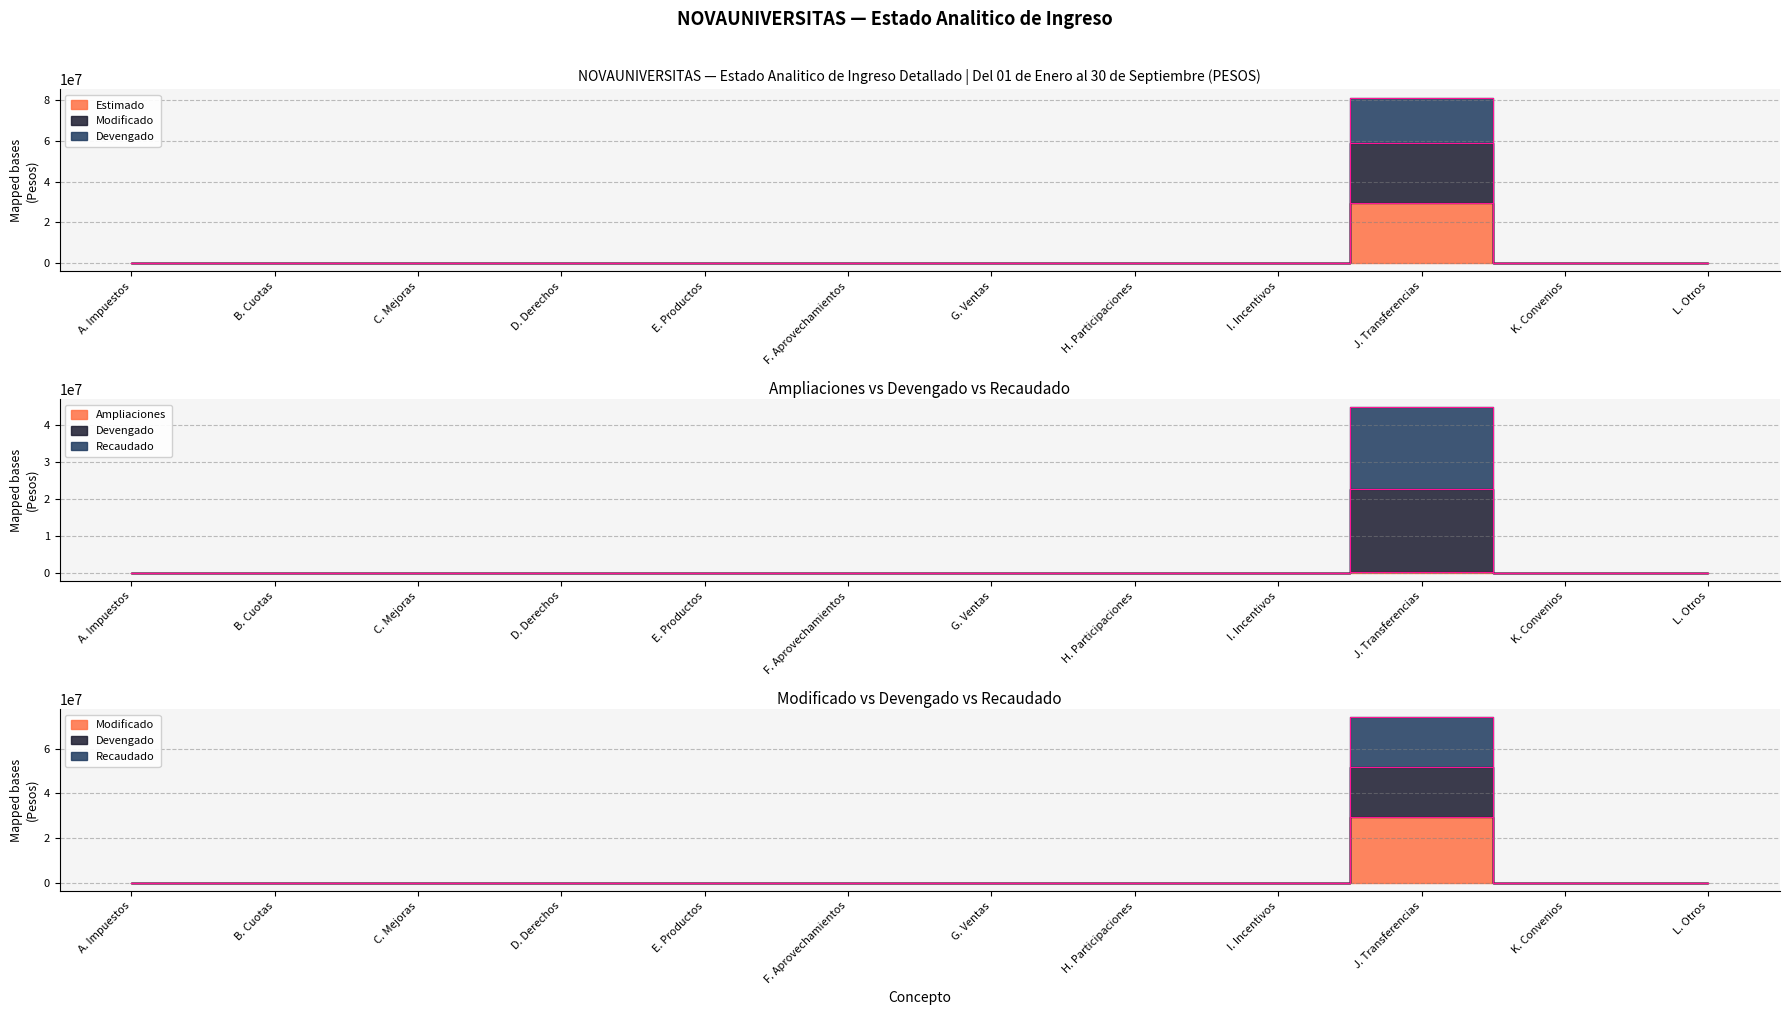

What is the label of the 10th point from the left?

J. Transferencias